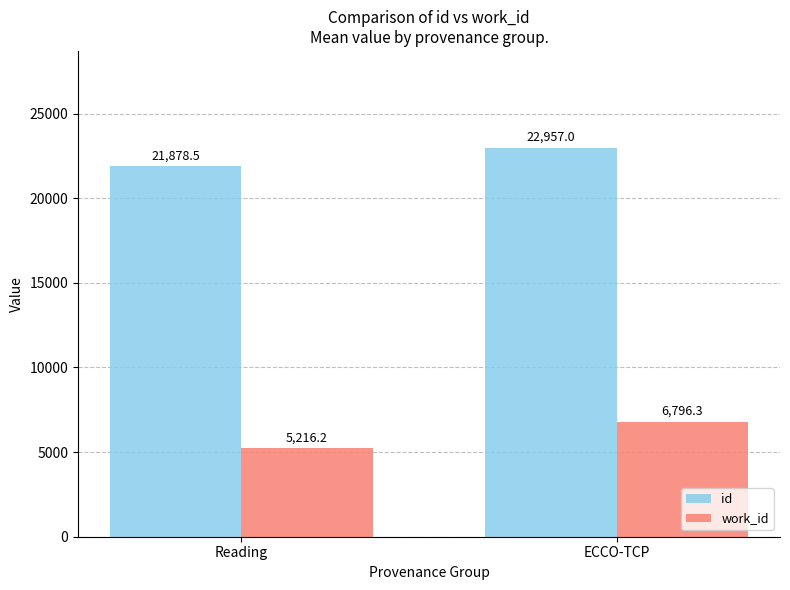

True or false: id has a value of 11646.3 at Reading.

False